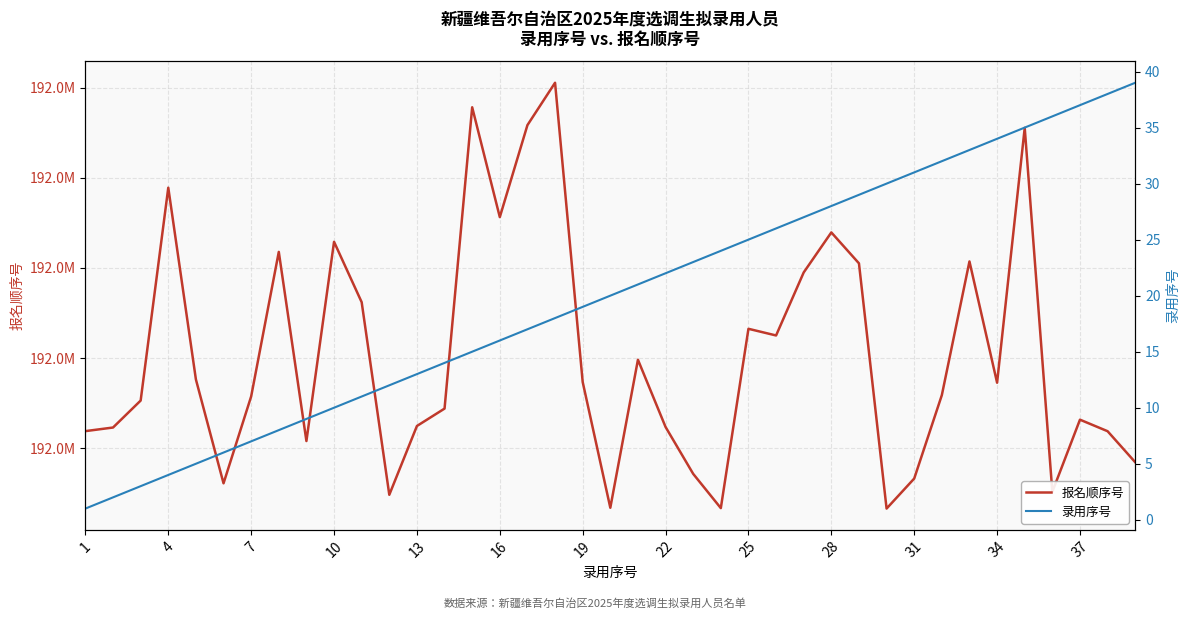

What is the sum of the 报名顺序号 values at 31 and 28?

384004638